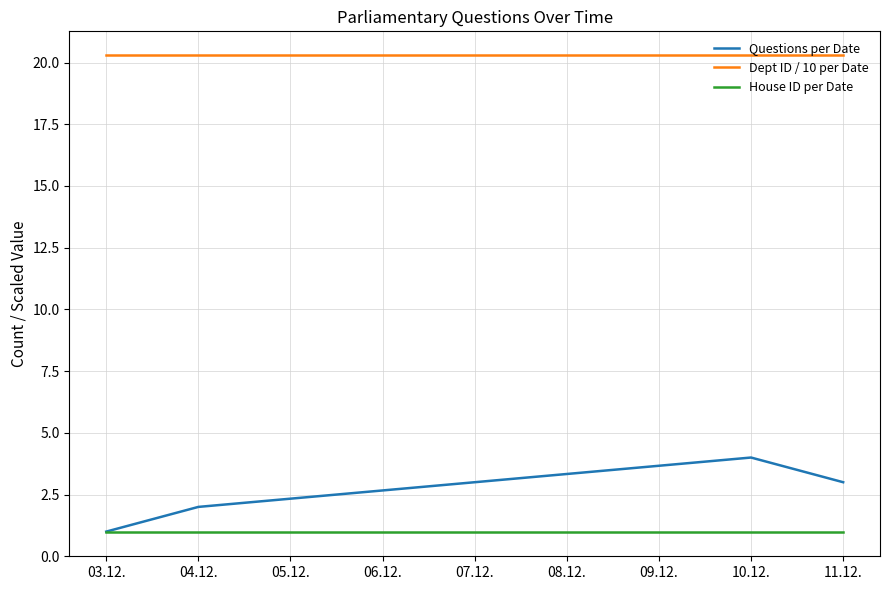

Reading left to right, what are all the values shown in this chart?

Questions per Date: 1.0	2.0	4.0	3.0
Dept ID / 10 per Date: 20.3	20.3	20.3	20.3
House ID per Date: 1.0	1.0	1.0	1.0